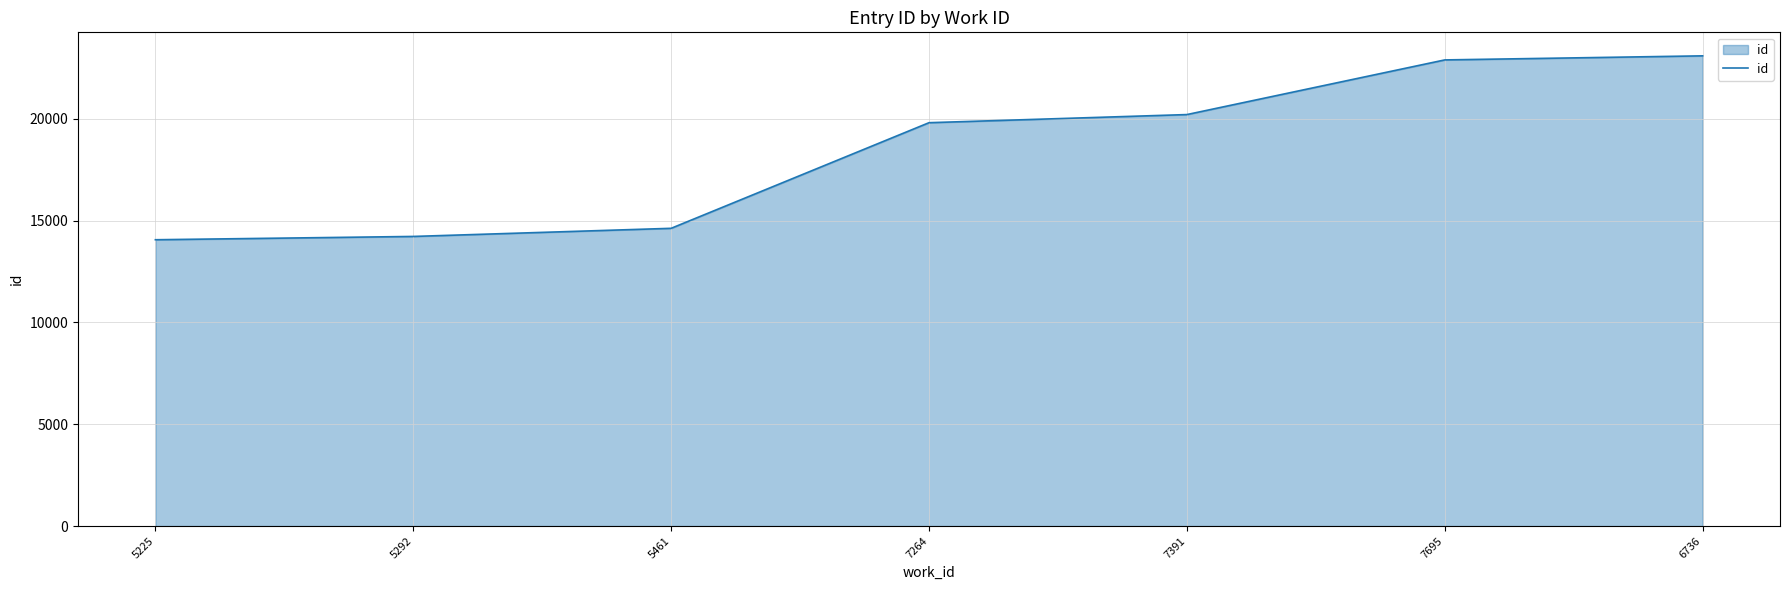

What value does the data have at 5461, to the nearest 100?

14600